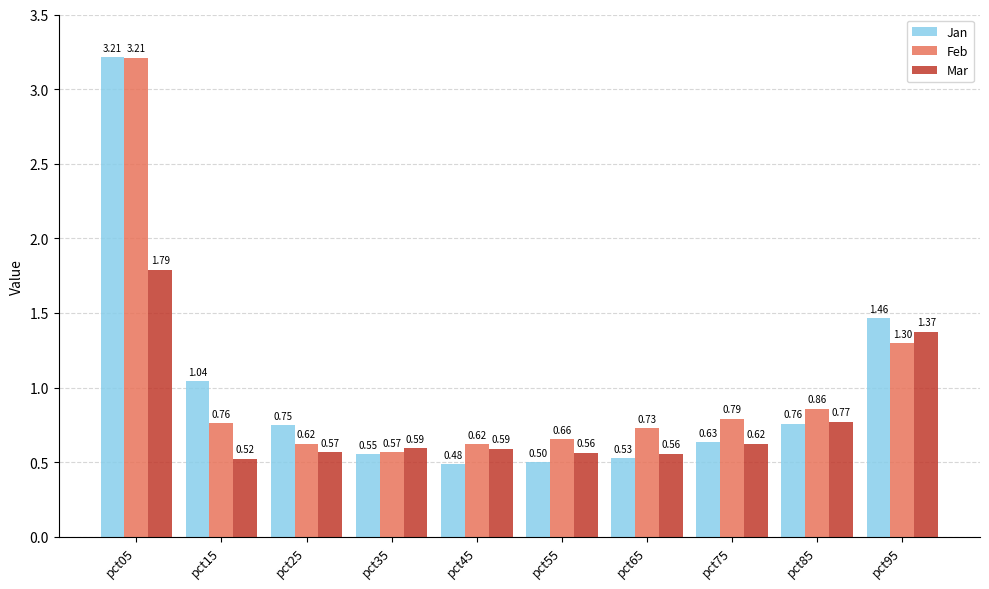

Which series has the largest range (max minus min)?

Jan